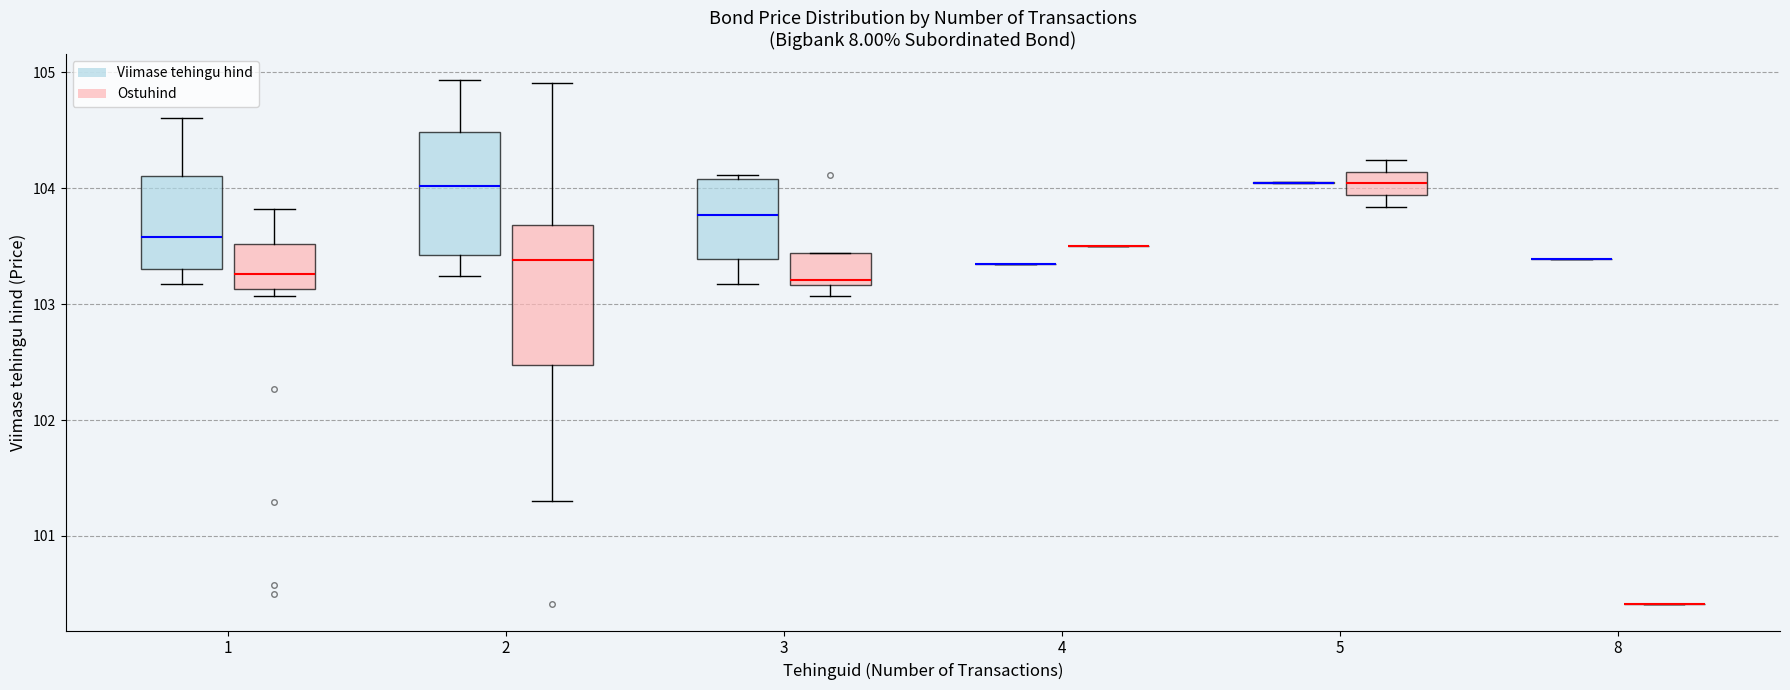

Reading left to right, transcribe this box plot: for each box, give where its median line is, the range the box spans, and where its two whiskers end, as read against the y-axis. The values are not printed on the chart, so give them approximately, as read against the axis.

1 (Viimase tehingu hind): median 103.6, box 103.3 to 104.1, whiskers 103.2 to 104.6
1 (Ostuhind): median 103.3, box 103.1 to 103.5, whiskers 103.1 (just below the box's lower edge) to 103.8
2 (Viimase tehingu hind): median 104.0, box 103.4 to 104.5, whiskers 103.2 to 104.9
2 (Ostuhind): median 103.4, box 102.5 to 103.7, whiskers 101.3 to 104.9
3 (Viimase tehingu hind): median 103.8, box 103.4 to 104.1, whiskers 103.2 to 104.1 (just above the box's upper edge)
3 (Ostuhind): median 103.2 (just above the box's lower edge), box 103.2 to 103.4, whiskers 103.1 to 103.4
4 (Viimase tehingu hind): box collapsed to a line at 103.4, whiskers 103.4 to 103.4
4 (Ostuhind): box collapsed to a line at 103.5, whiskers 103.5 to 103.5
5 (Viimase tehingu hind): box collapsed to a line at 104.1, whiskers 104.0 to 104.1
5 (Ostuhind): median 104.0, box 103.9 to 104.1, whiskers 103.8 to 104.2
8 (Viimase tehingu hind): box collapsed to a line at 103.4, whiskers 103.4 to 103.4
8 (Ostuhind): box collapsed to a line at 100.4, whiskers 100.4 to 100.4